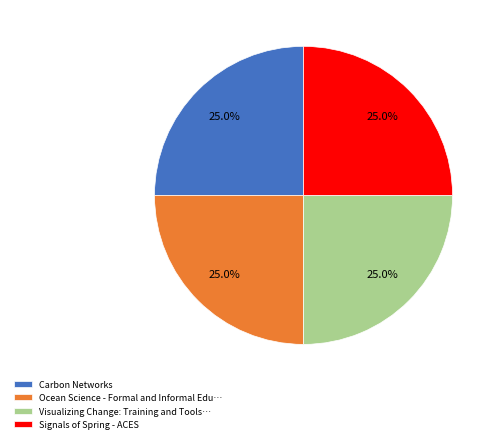

Count the number of slices in the pie.

4